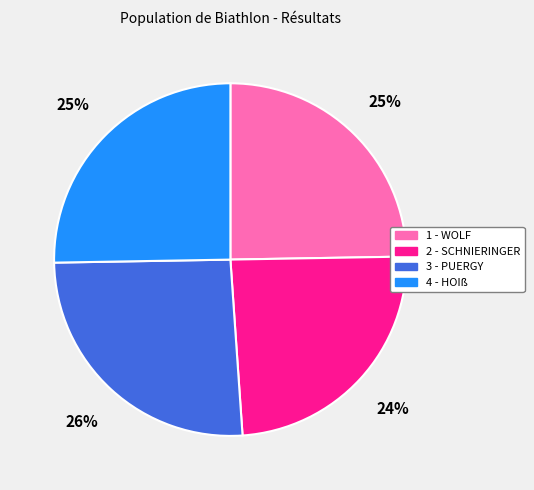

To the nearest percent, what is the average slice percentage?

25%